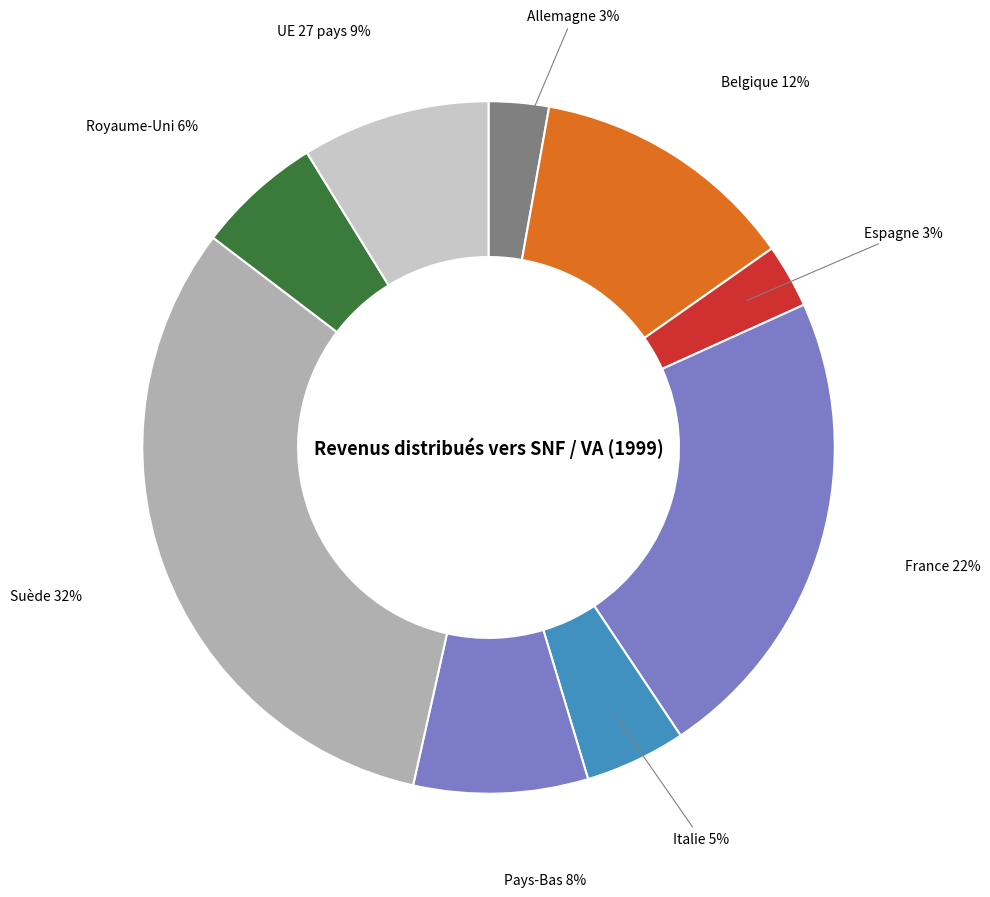

Which category has the biggest portion of the pie?

Suède